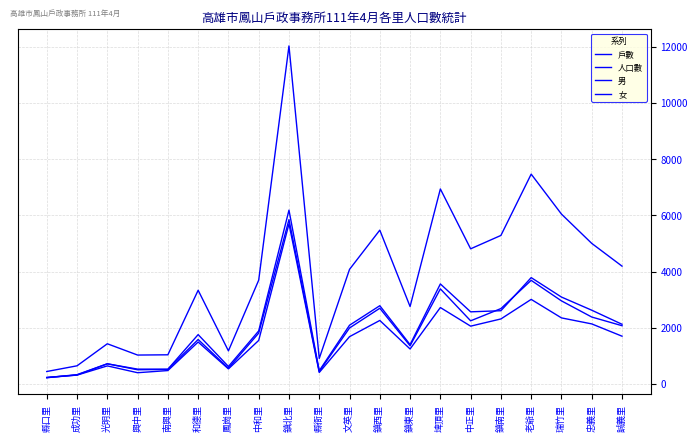

True or false: 戶數 has more than 1 interior local peaks.

True